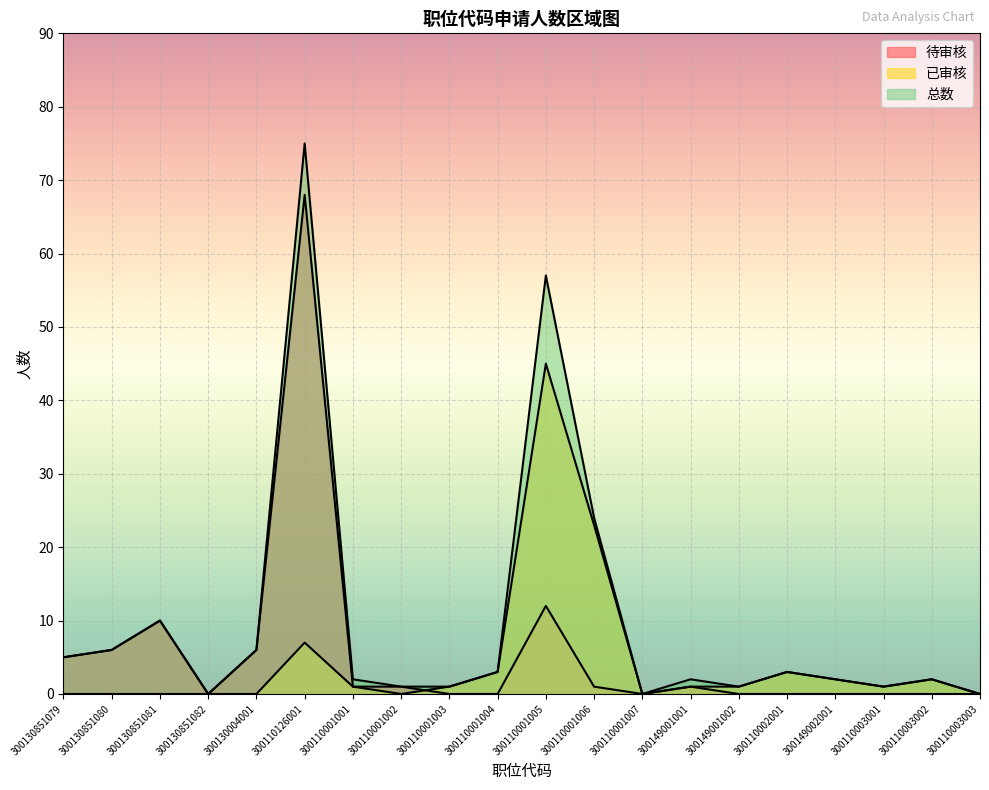

Which has a higher value, 300130851080 or 300110001004?

300130851080